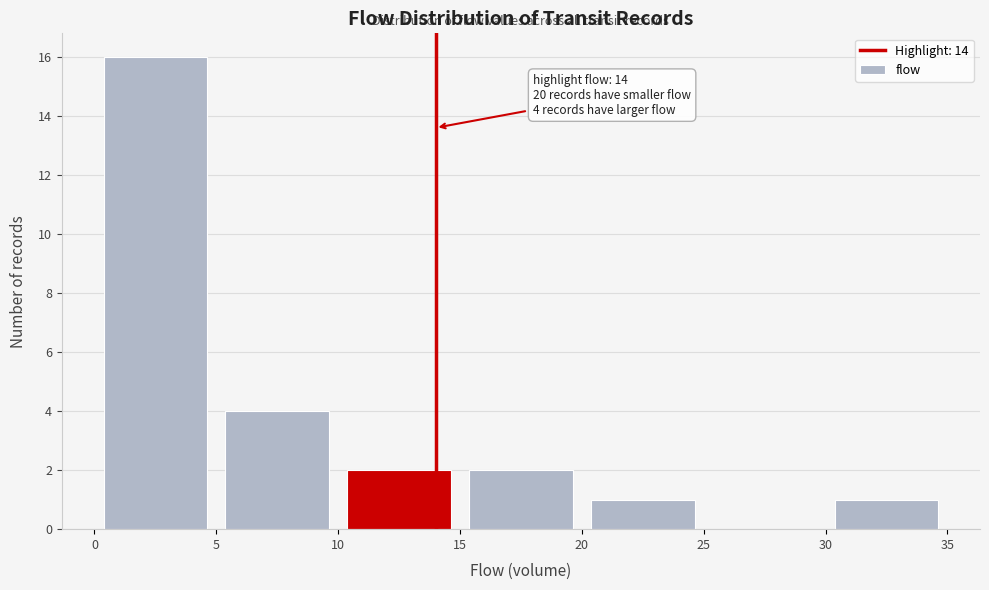

Over which range of the x-axis is the bar tallest?

0 to 5